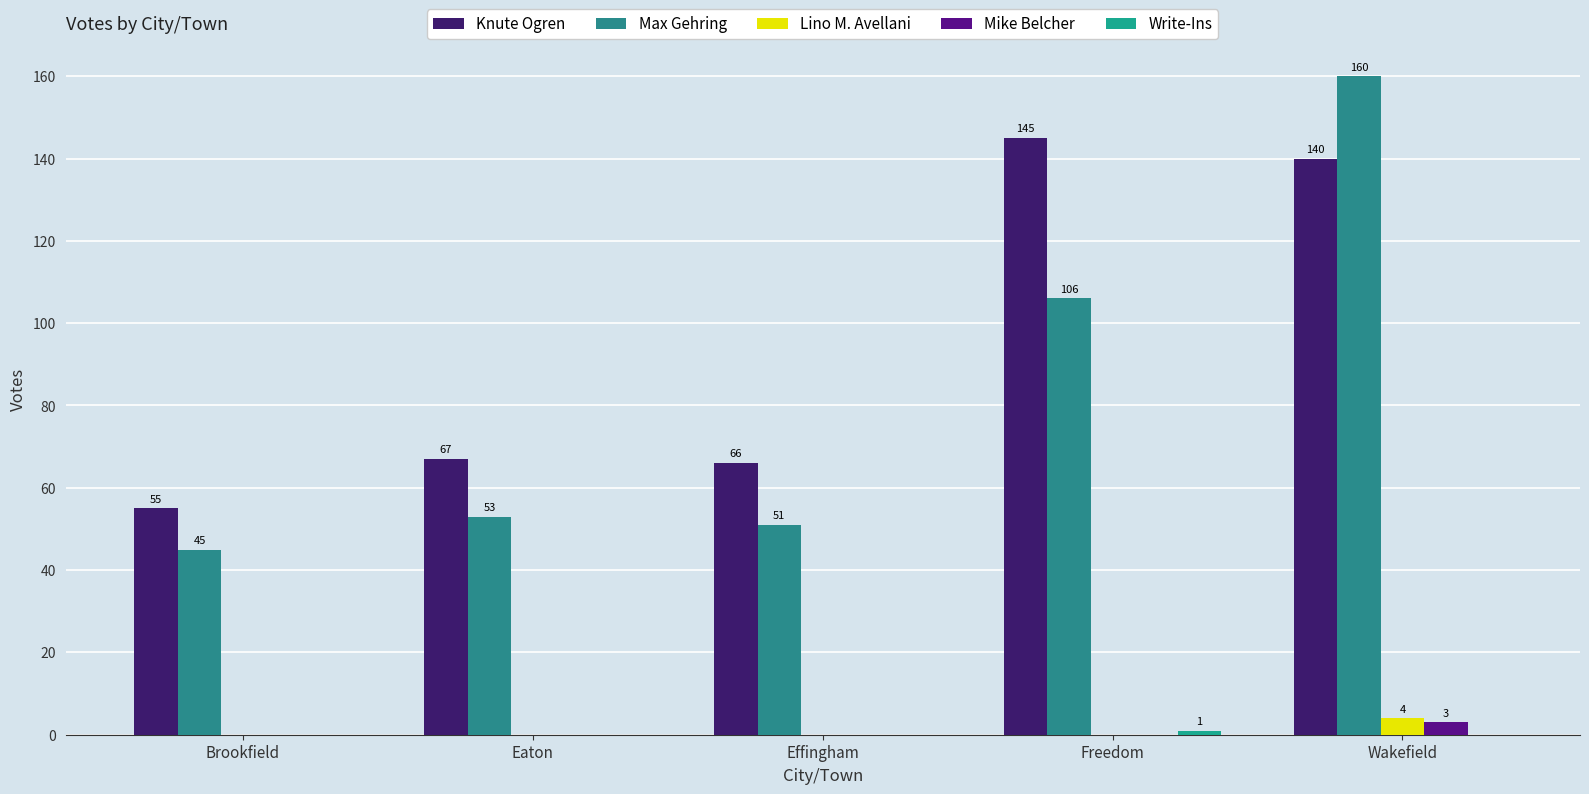

Between Brookfield and Effingham, which series saw the biggest shift?

Knute Ogren